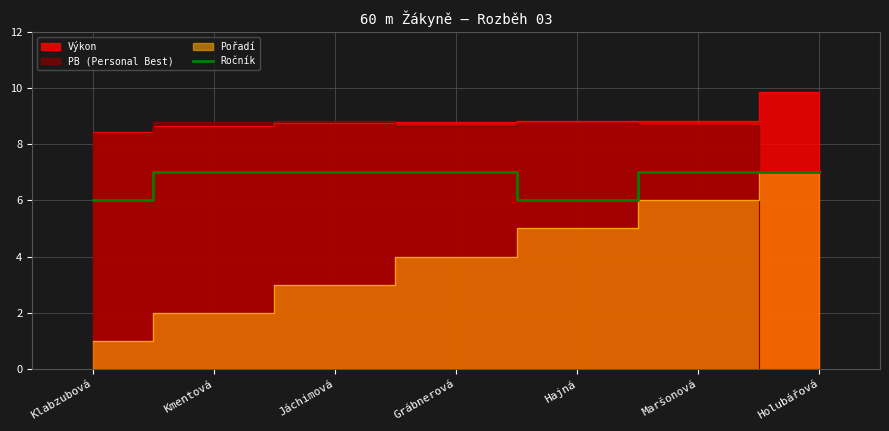

The value of Ročník at Jáchimová is 7. True or false?

True